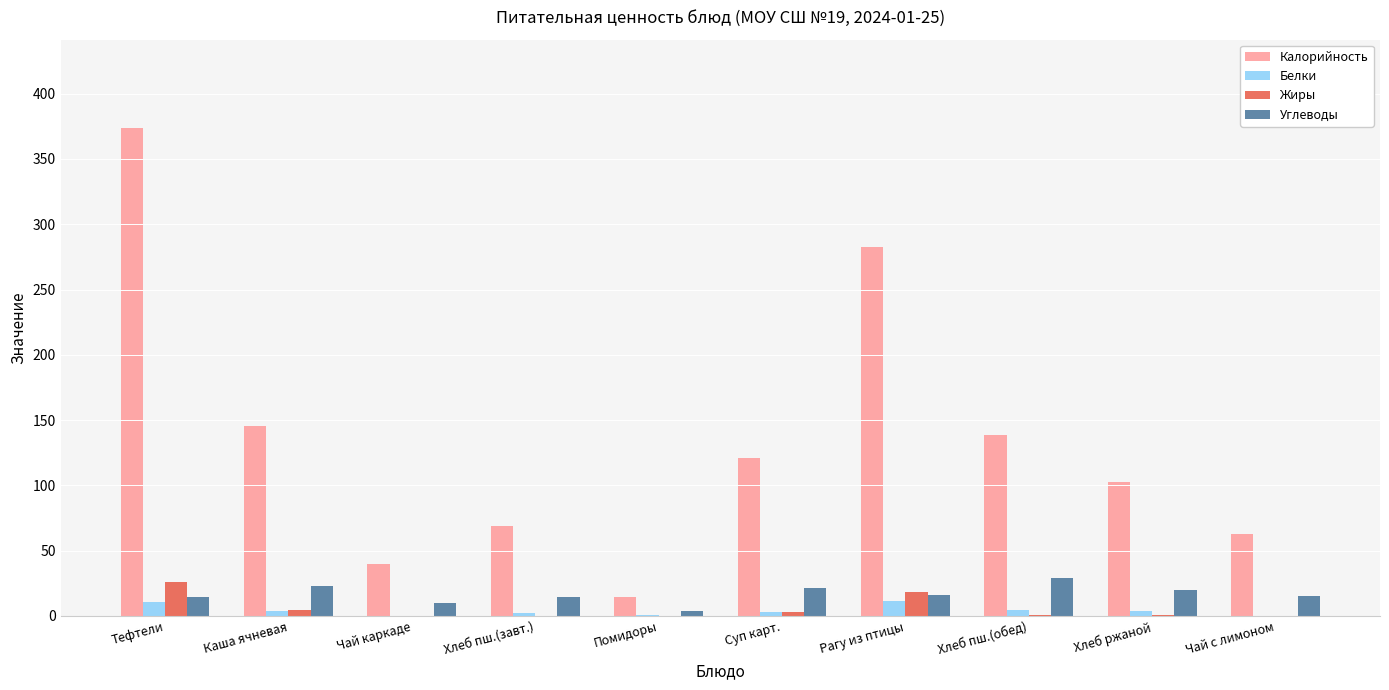

Which series changed the most between Хлеб пш.(завт.) and Хлеб пш.(обед)?

Калорийность